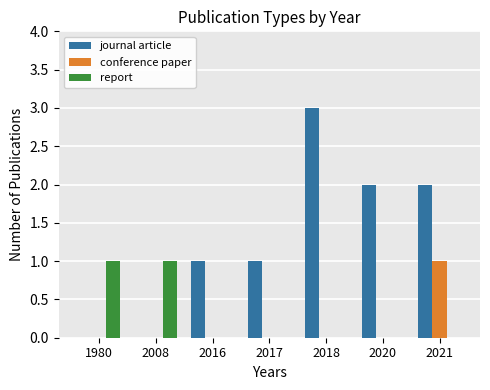

The report series shows 0 at 2021. True or false?

True